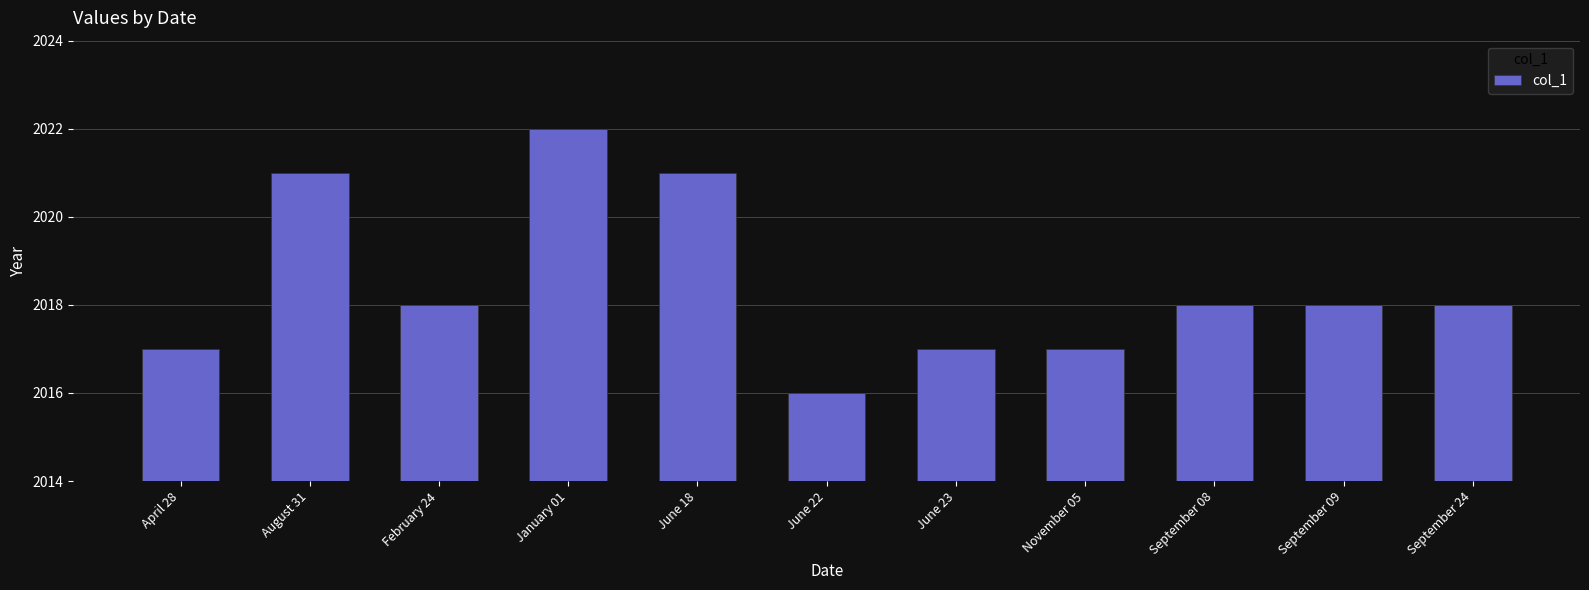

Which label corresponds to the smallest value in the chart?

June 22